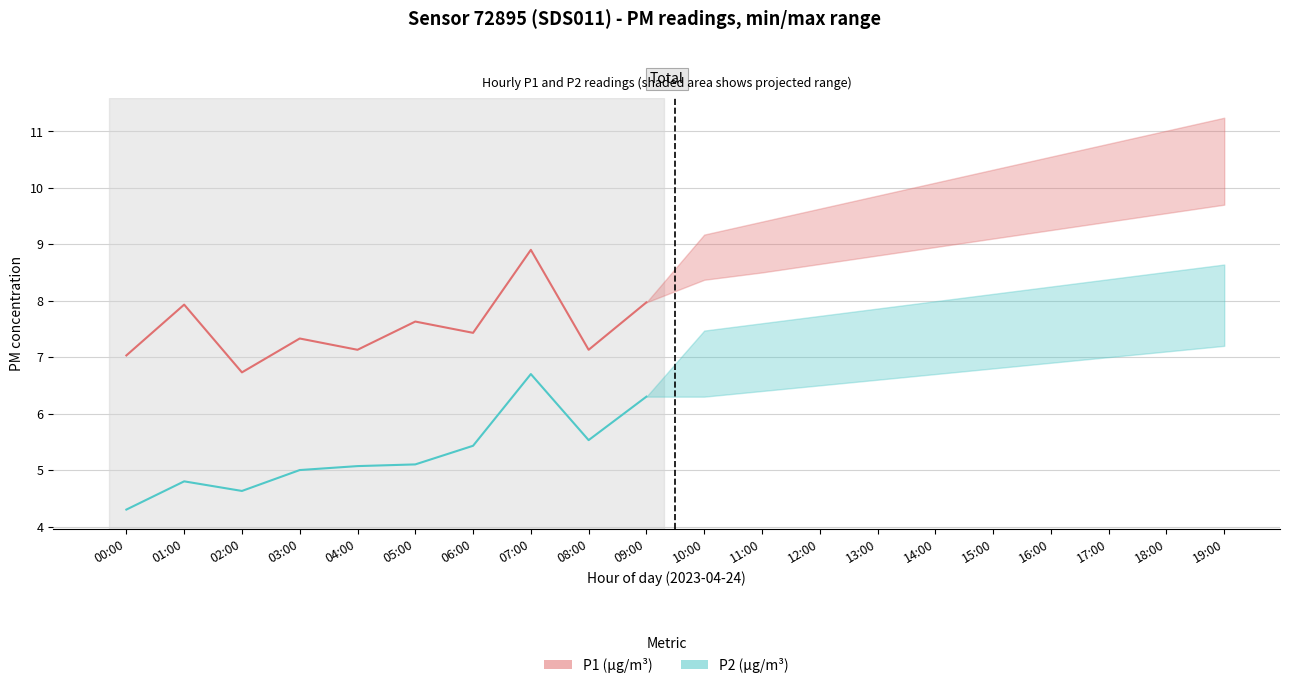

Which category has the lowest value in the P1 (µg/m³) series?

02:00